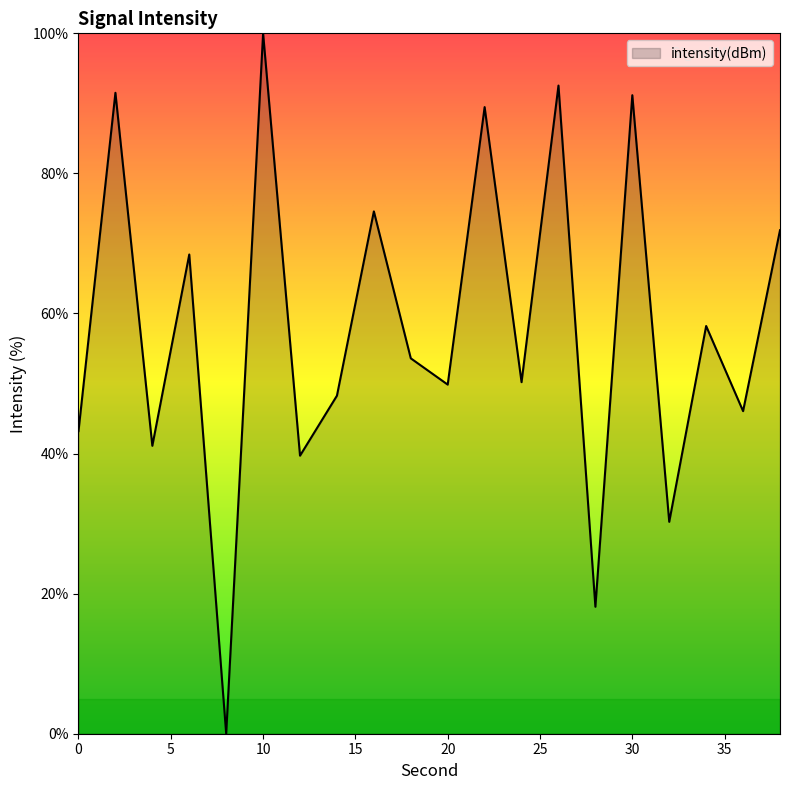

What is the sum of all values?

1158.1